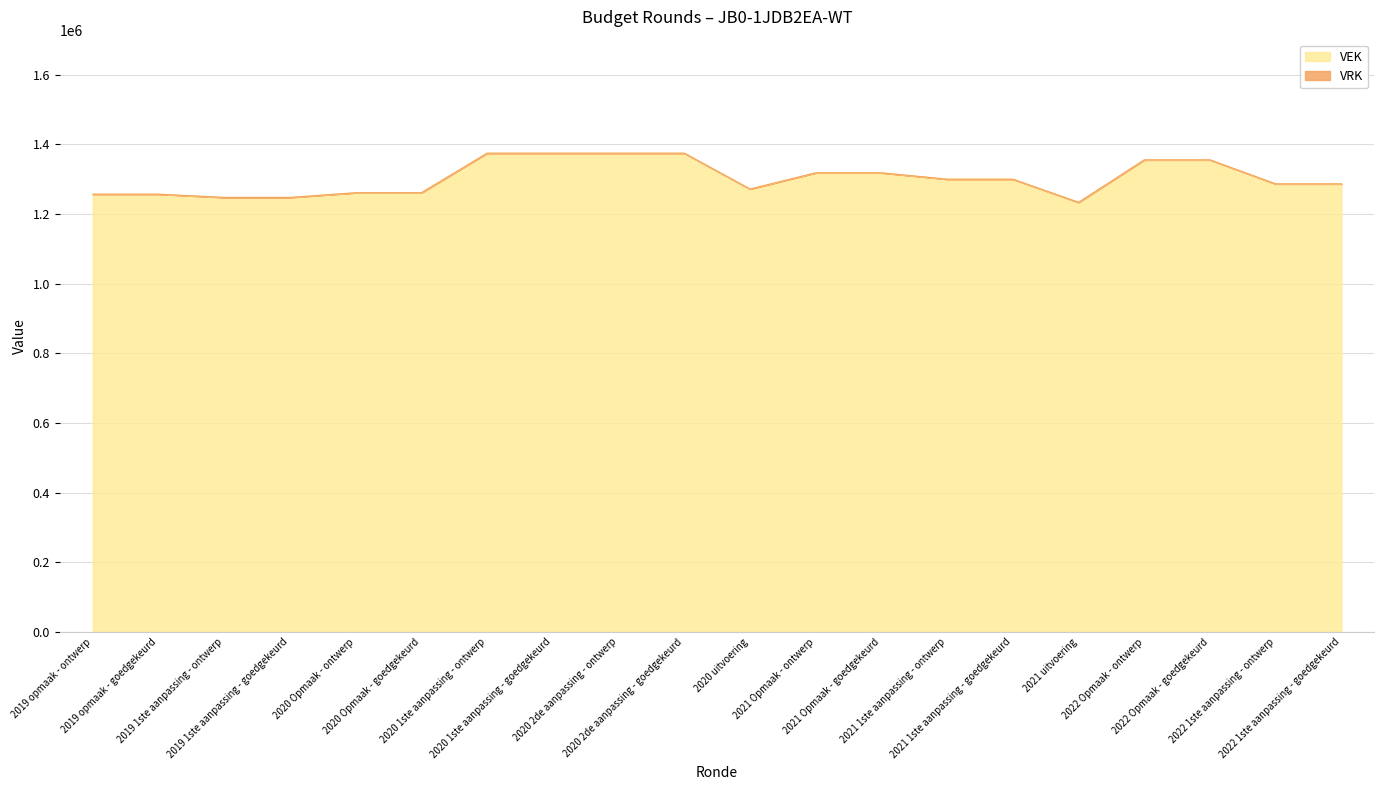

List the labels in order of value, largest first.

2020 1ste aanpassing - ontwerp, 2020 1ste aanpassing - goedgekeurd, 2020 2de aanpassing - ontwerp, 2020 2de aanpassing - goedgekeurd, 2022 Opmaak - ontwerp, 2022 Opmaak - goedgekeurd, 2021 Opmaak - ontwerp, 2021 Opmaak - goedgekeurd, 2021 1ste aanpassing - ontwerp, 2021 1ste aanpassing - goedgekeurd, 2022 1ste aanpassing - ontwerp, 2022 1ste aanpassing - goedgekeurd, 2020 uitvoering, 2020 Opmaak - ontwerp, 2020 Opmaak - goedgekeurd, 2019 opmaak - ontwerp, 2019 opmaak - goedgekeurd, 2019 1ste aanpassing - ontwerp, 2019 1ste aanpassing - goedgekeurd, 2021 uitvoering